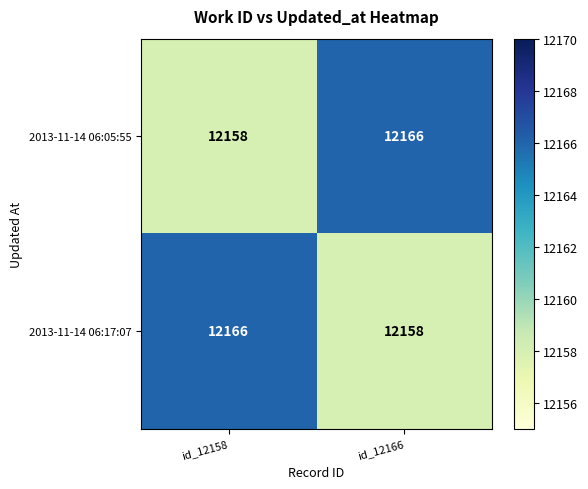

Reading left to right, what are all the values shown in this chart?

2013-11-14 06:05:55: id_12158=12158	id_12166=12166
2013-11-14 06:17:07: id_12158=12166	id_12166=12158